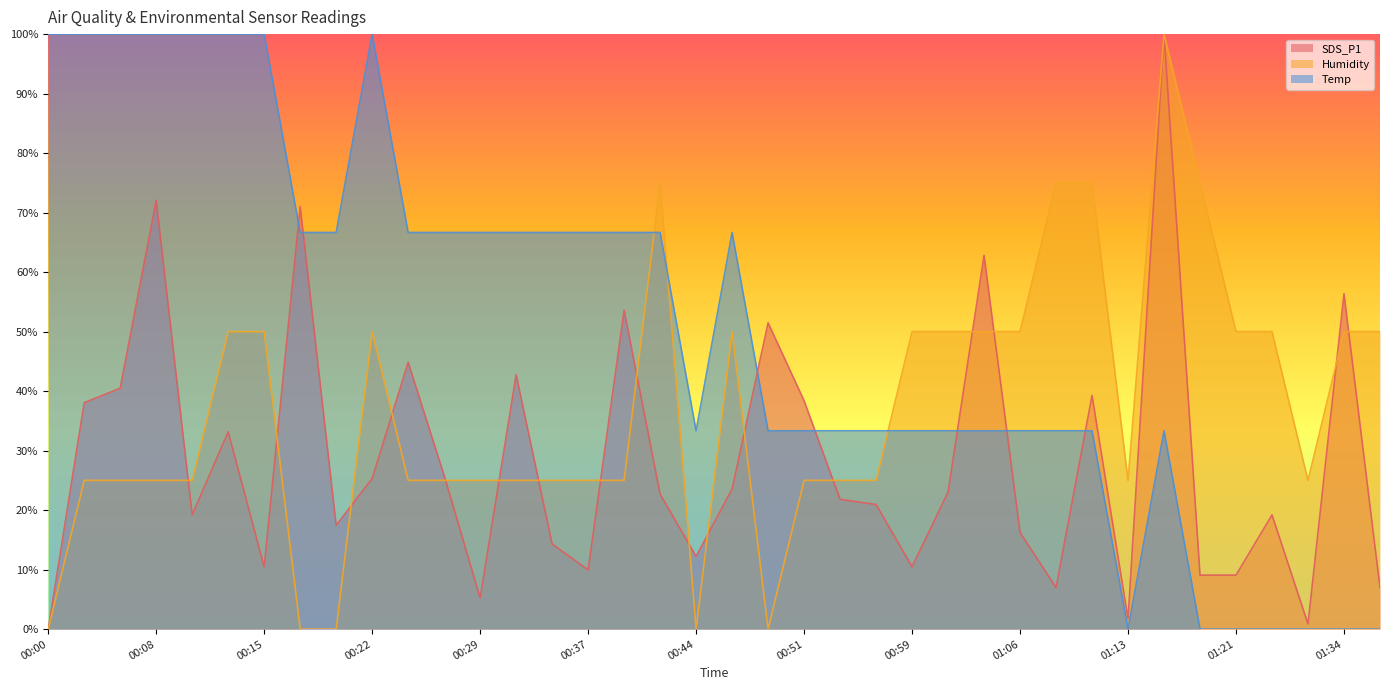

Where does the Temp series first go above 66?

00:00